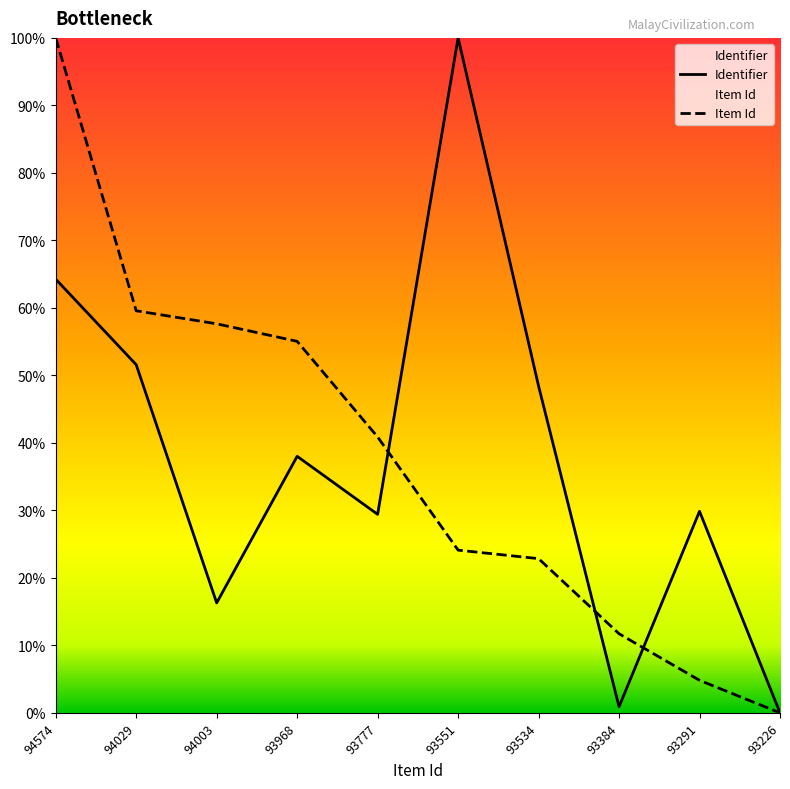

What are all the series names shown in the legend?

Identifier, Item Id